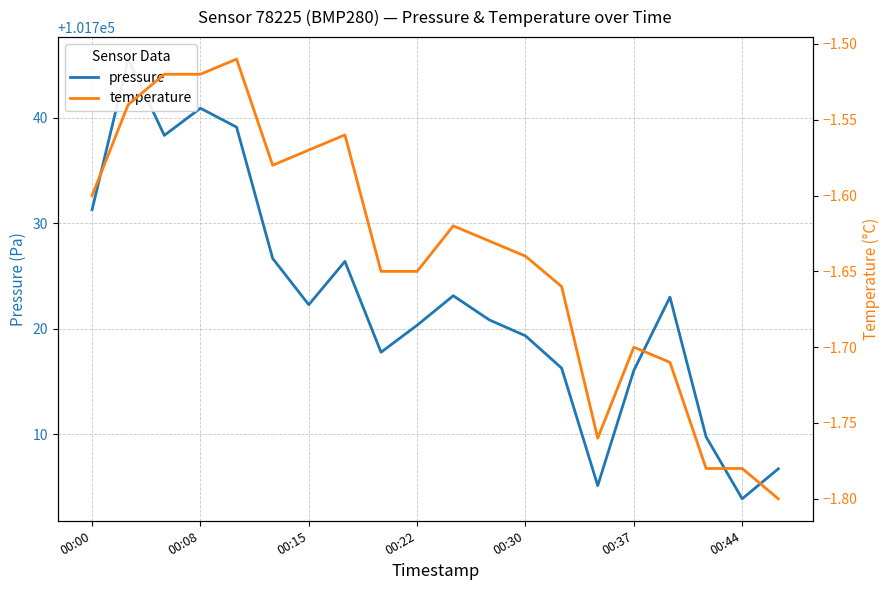

List the series in order of their overall mean, lowest first.

temperature, pressure